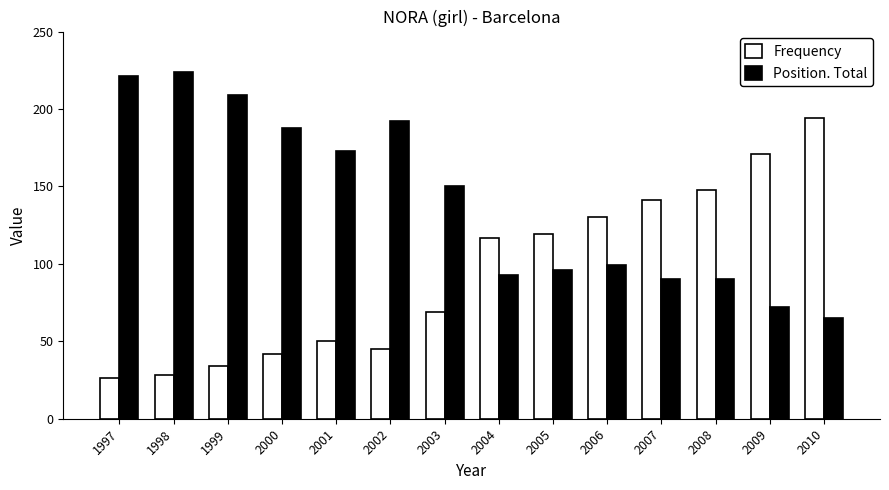

What is the maximum value for Frequency?

194